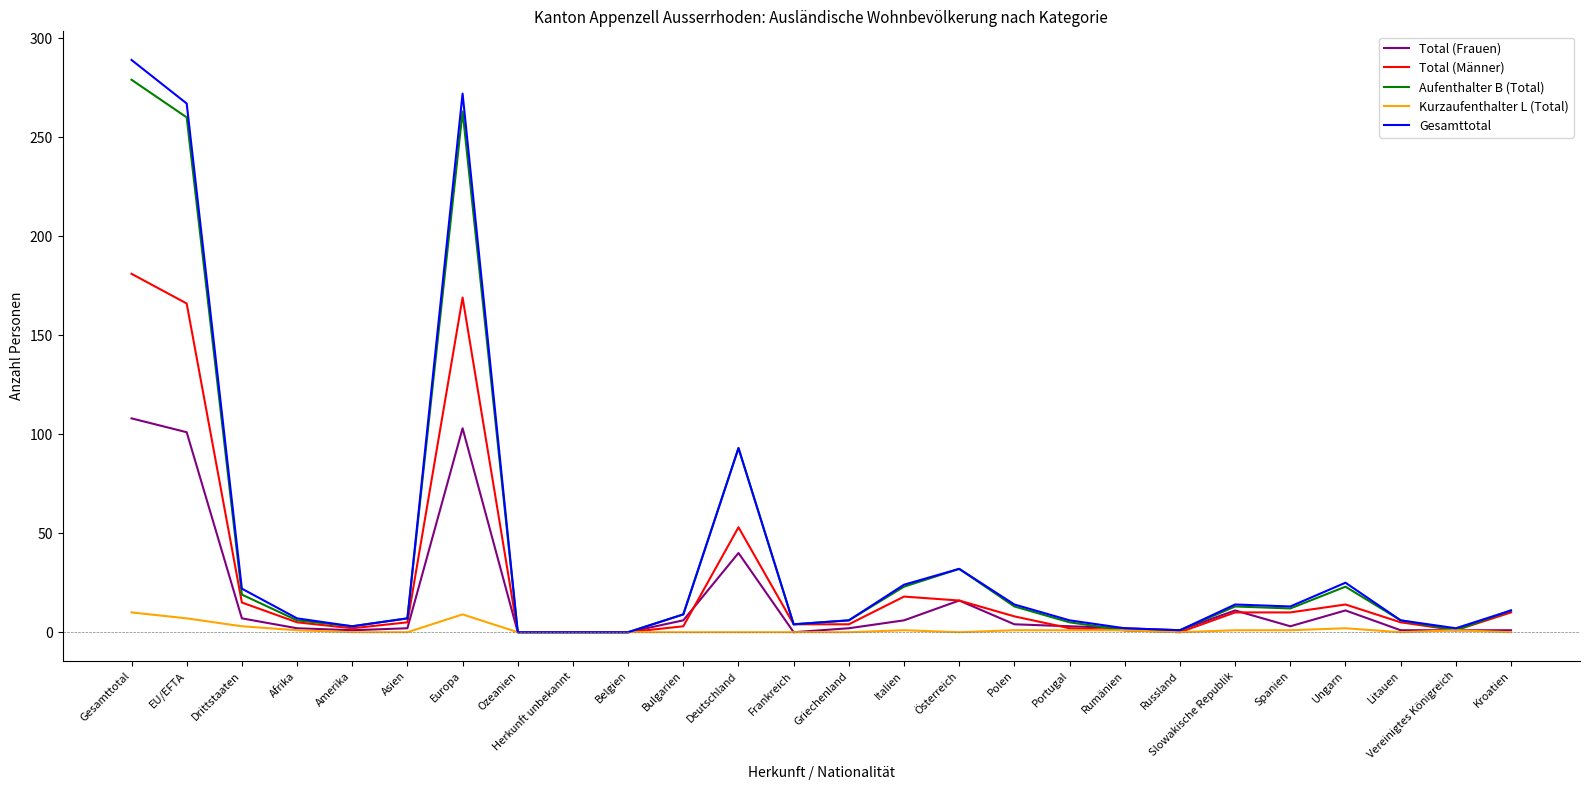

Which series has the largest range (max minus min)?

Gesamttotal